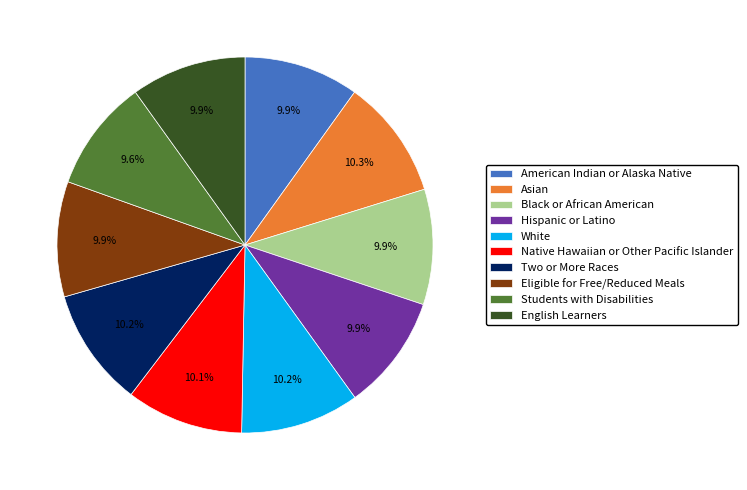

Is there any slice that represents more than half of the pie?

No